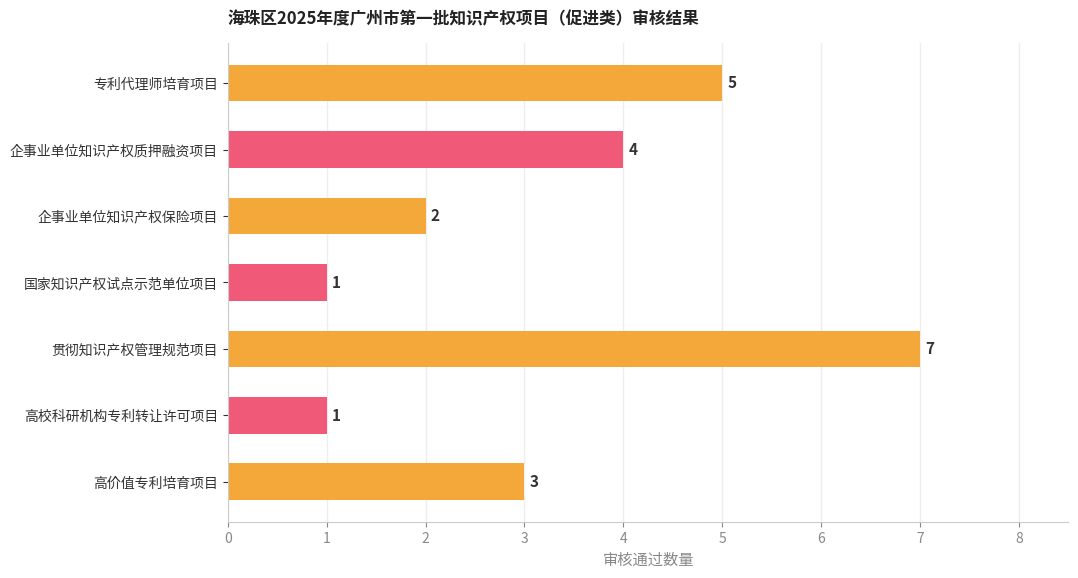

What is the greatest value displayed?

7